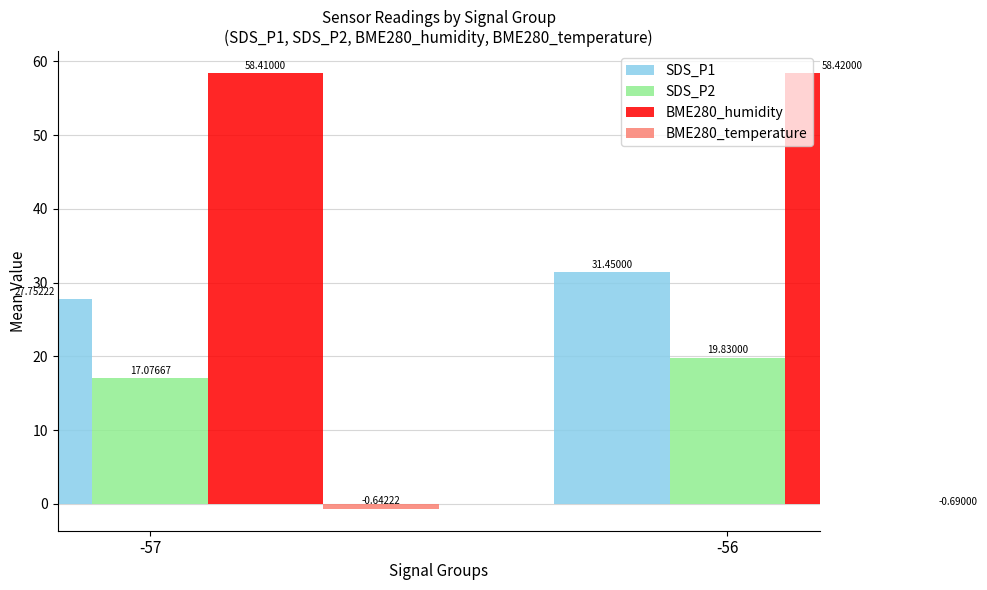

How many series are shown in this chart?

4